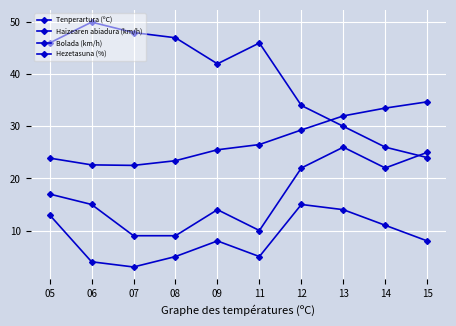

How many values in the Tenperartura (ºC) series exceed 26?

5